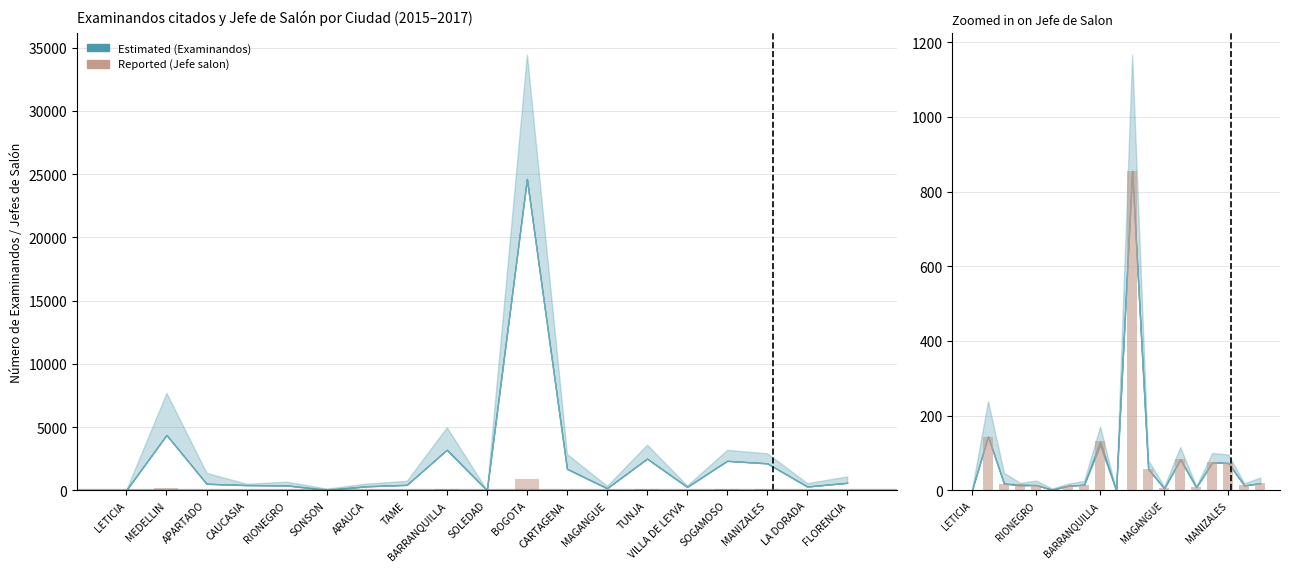

Are the bars grouped side by side (vs. stacked)?

No